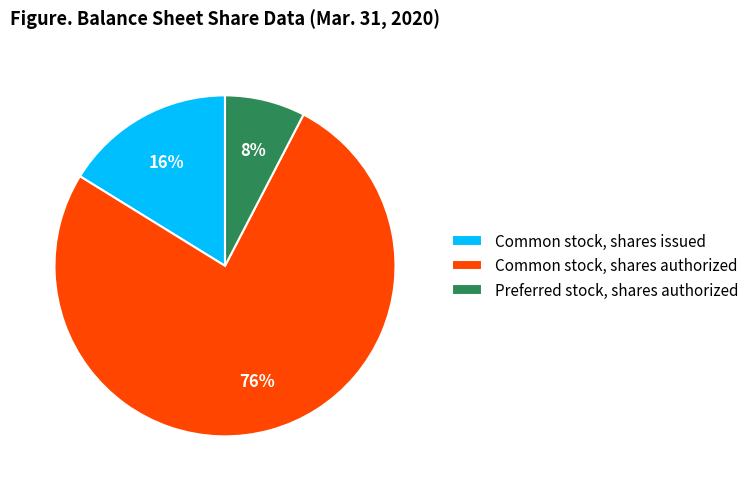

Approximately how many times larger is the value at Preferred stock, shares authorized compared to Common stock, shares issued?

0.5